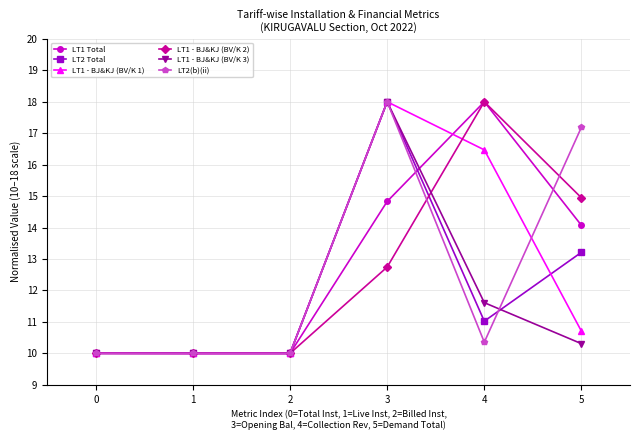

Count the number of data series in this chart.

6